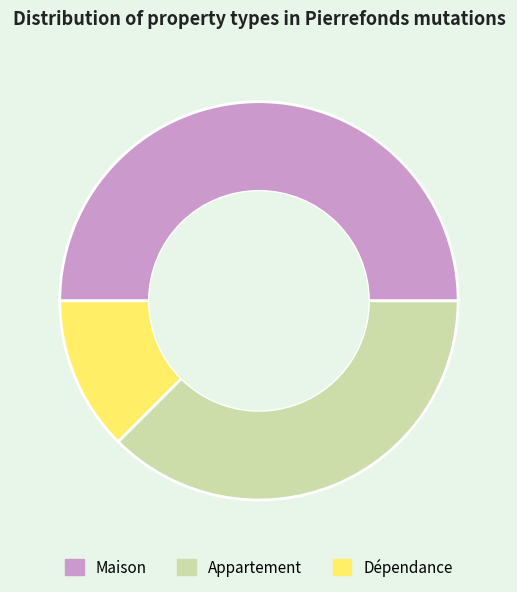

True or false: Dépendance accounts for 26% of the total.

False